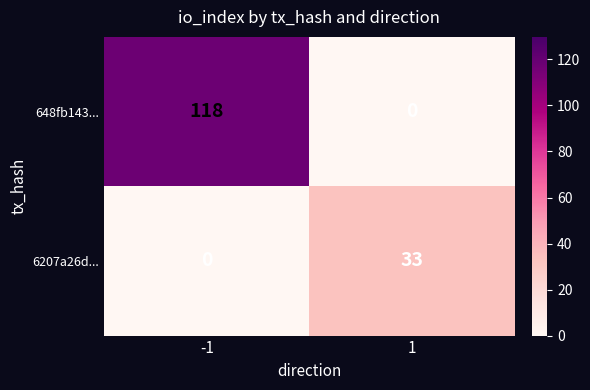

What is the sum of the 6207a26d... values at 1 and -1?

33